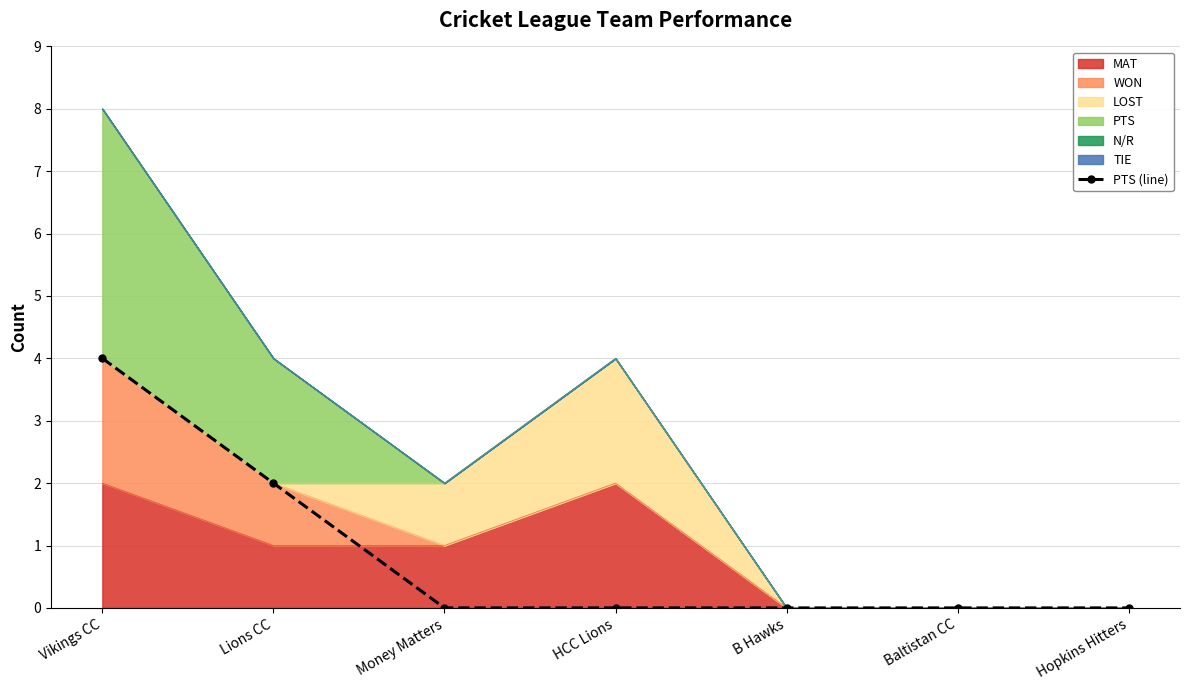

What is the greatest value displayed?

4